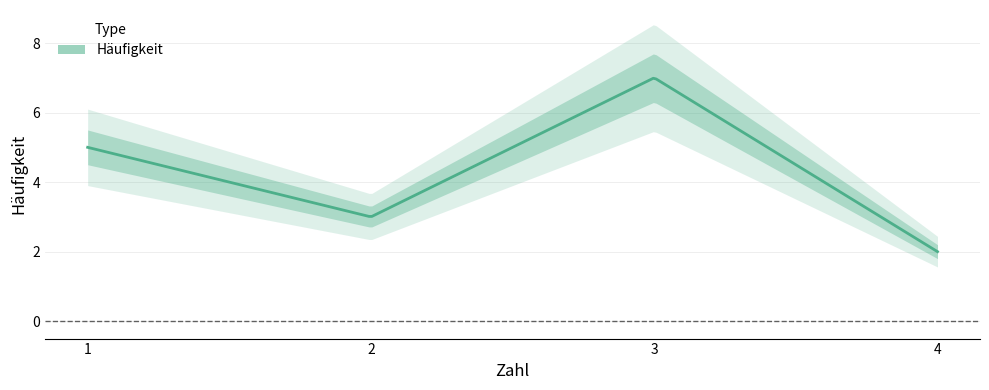

Where is the first local minimum?

2